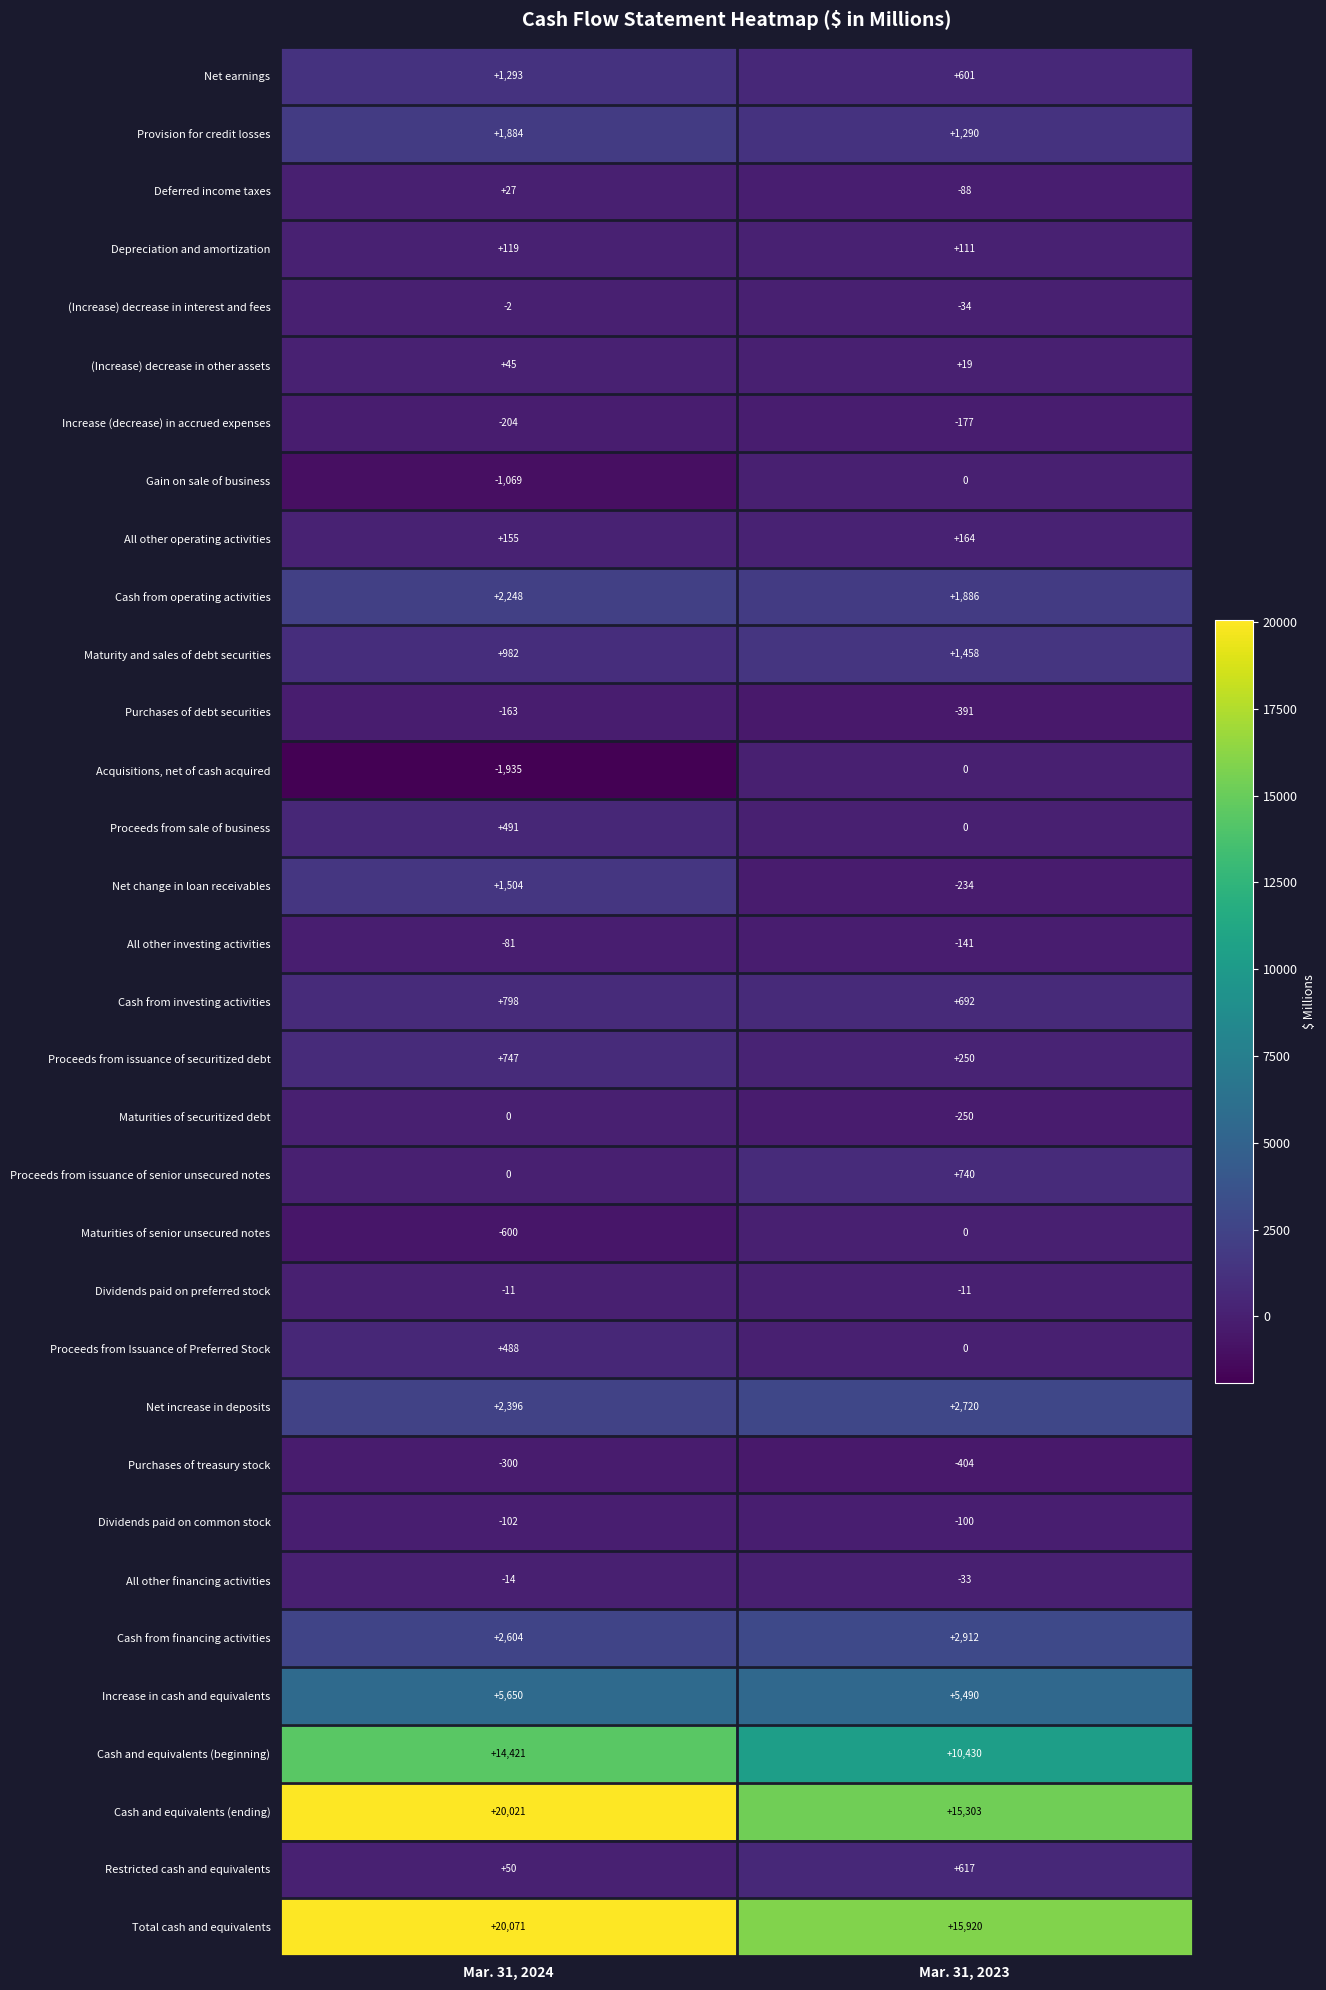

How many data points in Net earnings are less than 1293?

1